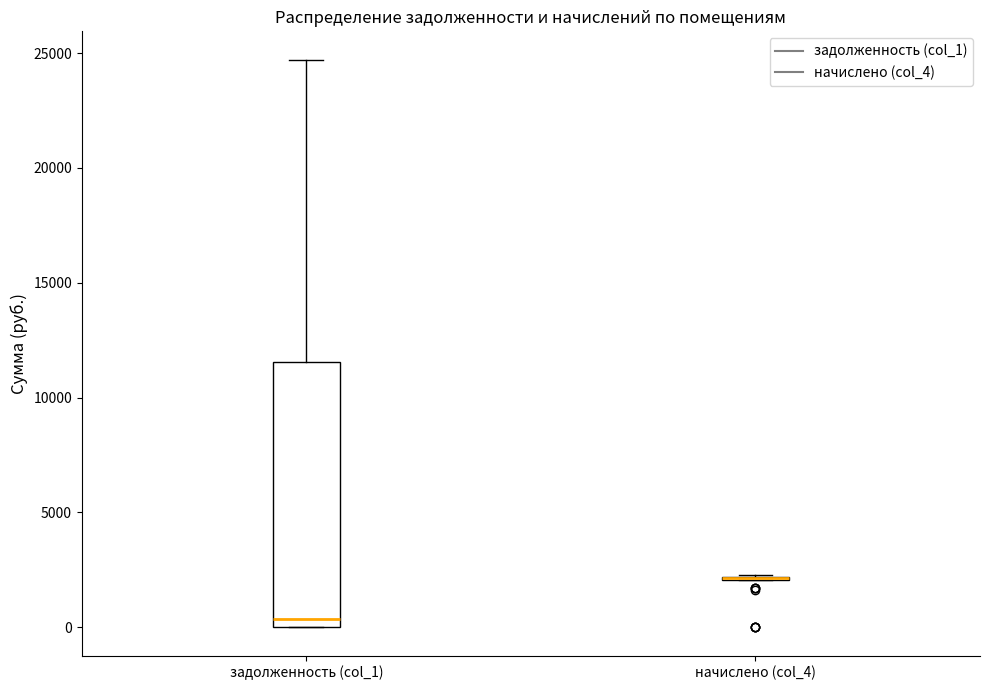

Reading left to right, transcribe this box plot: for each box, give where its median line is, the range the box spans, and where its two whiskers end, as read against the y-axis. The values are not printed on the chart, so give them approximately, as read against the axis.

задолженность (col_1): median 500, box 0 to 11500, whiskers 0 to 24500
начислено (col_4): box collapsed to a line at 2000, whiskers 2000 to 2500